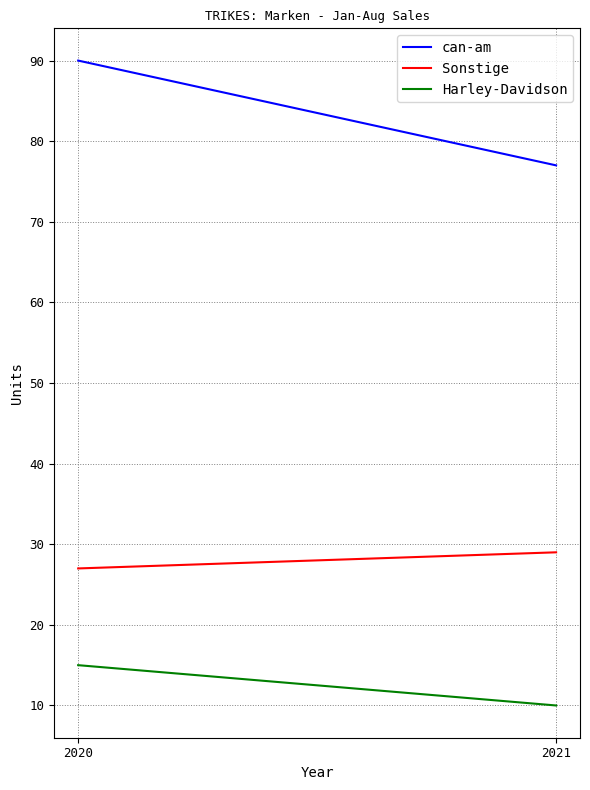

Is this an area chart (filled region under the line)?

No